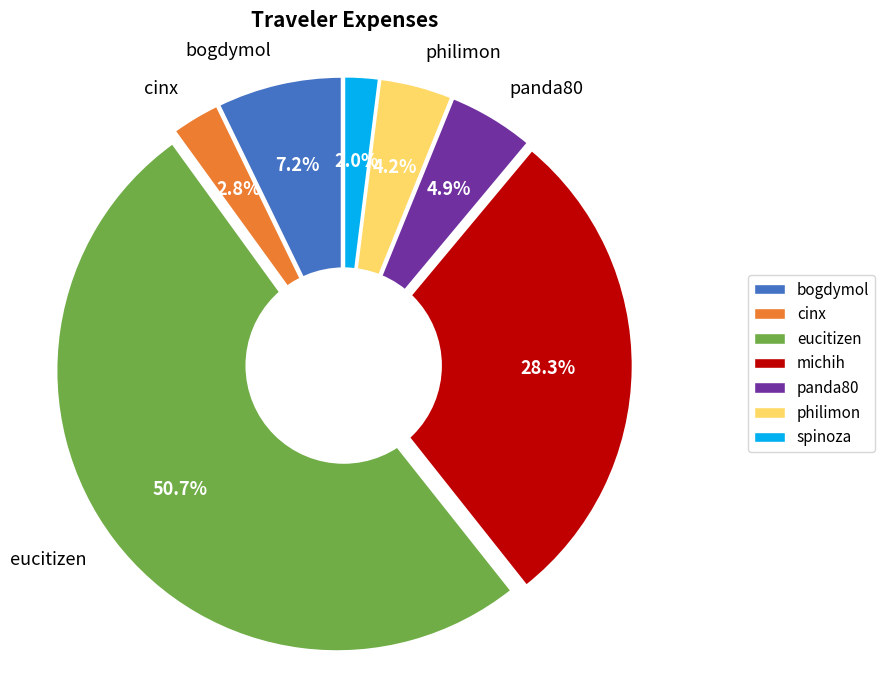

The cinx slice represents 3% of the pie. True or false?

True